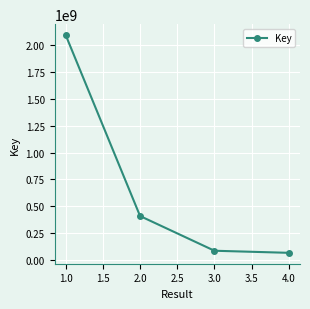

Is this an area chart (filled region under the line)?

No